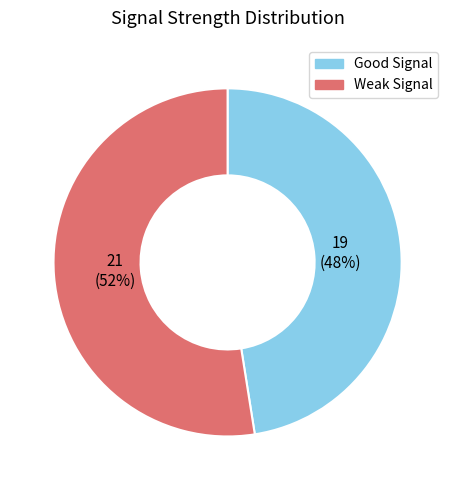

To the nearest percent, what is the average slice percentage?

50%